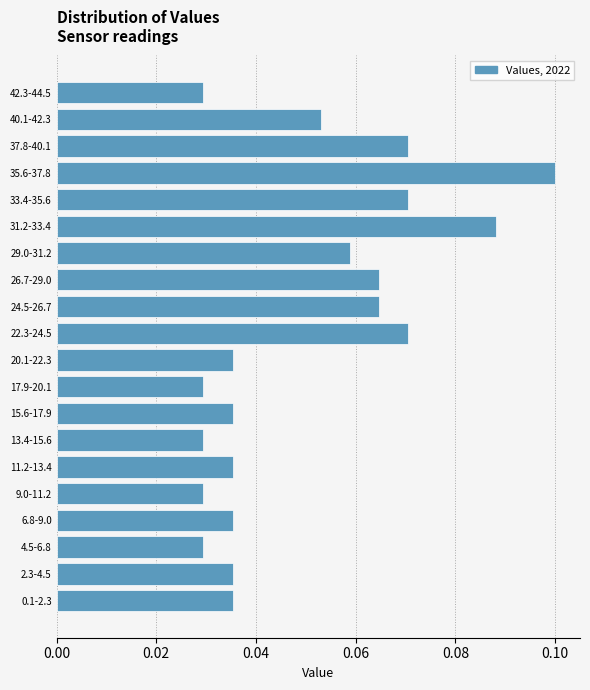

The chart shows a value of 0.1 at 31.2-33.4. True or false?

True